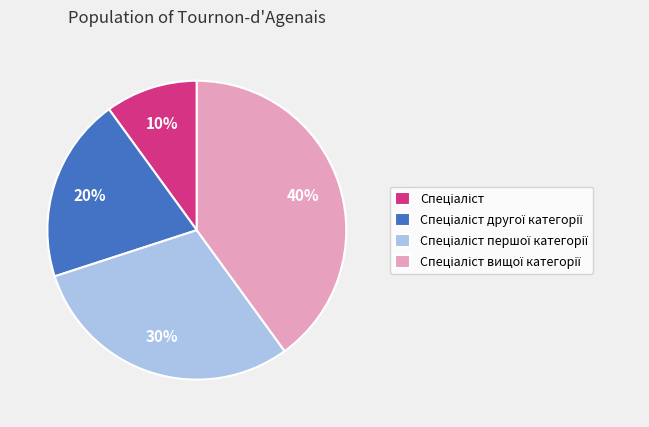

To the nearest percent, what is the difference between the largest and smallest slice percentages?

30%